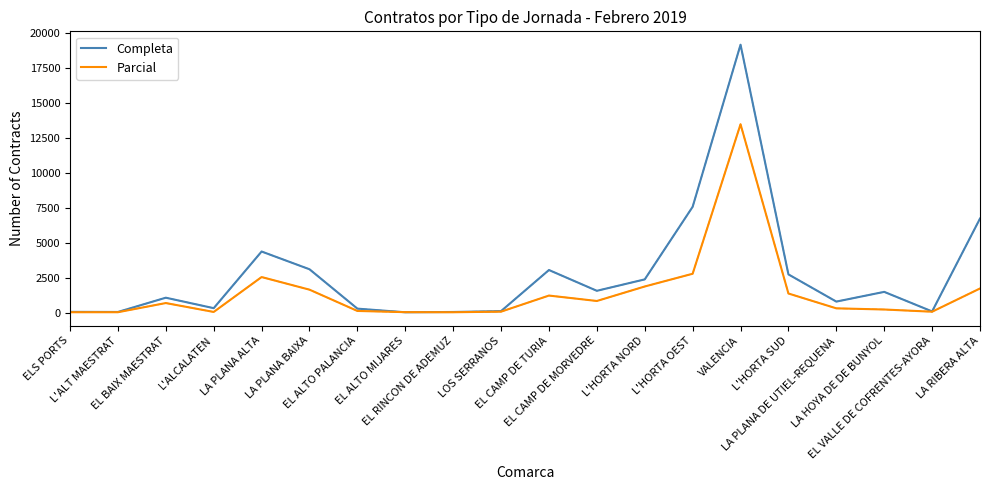

Rank the series by their maximum value, from highest to lowest.

Completa, Parcial